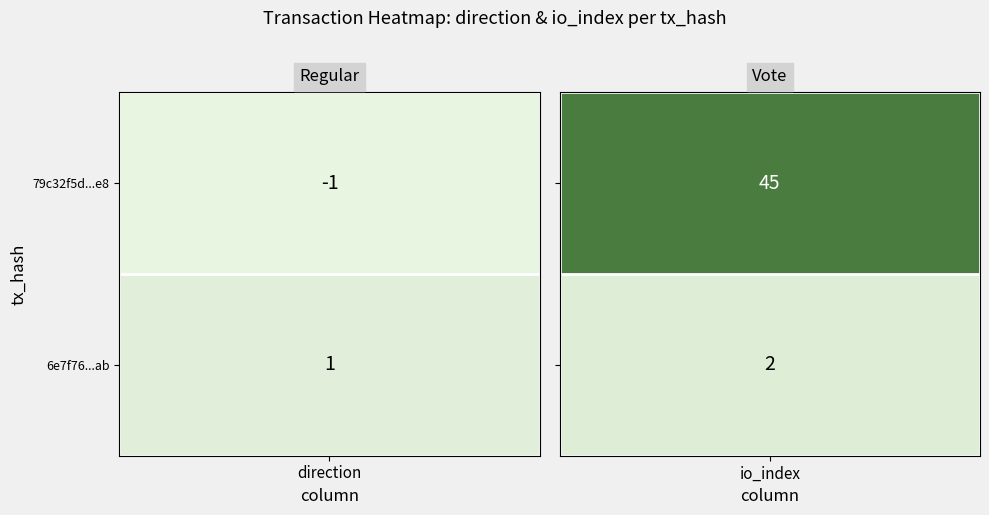

How many data points in 6e7f763deeaf598a25dfea5e6ac64d2637c2fab are less than 2?

1